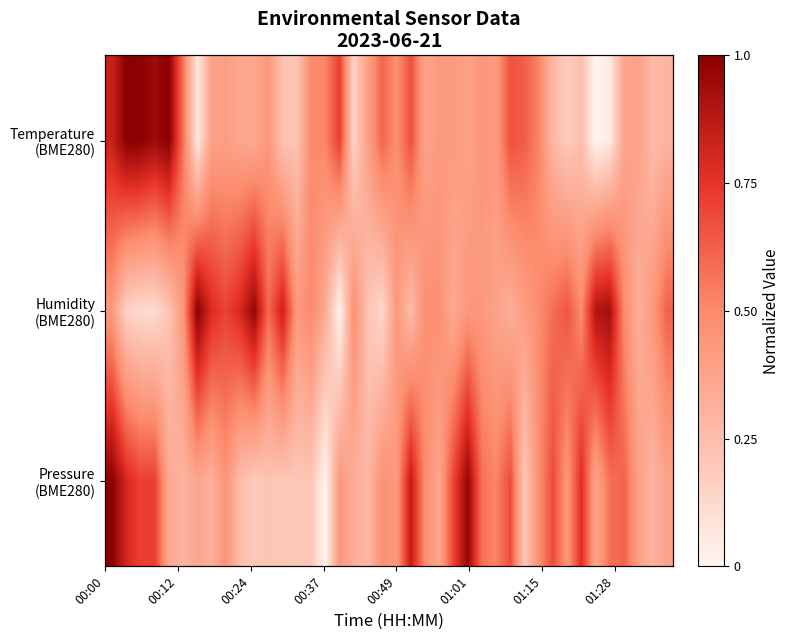

What are all the series names shown in the legend?

Pressure (BME280), Humidity (BME280), Temperature (BME280)